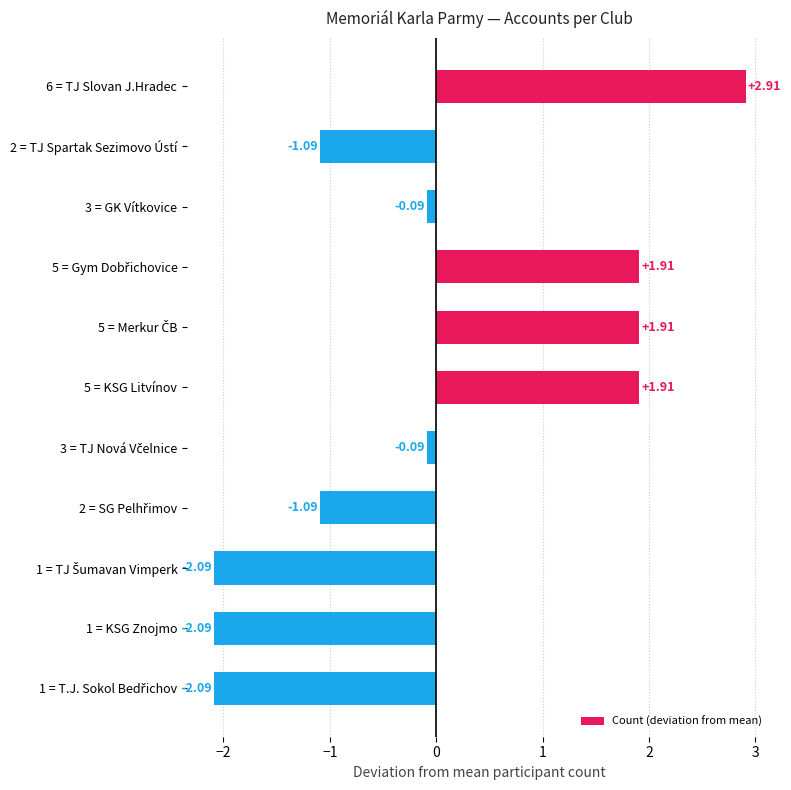

What is the change in value from 3 = GK Vítkovice to 5 = KSG Litvínov?

+2.0